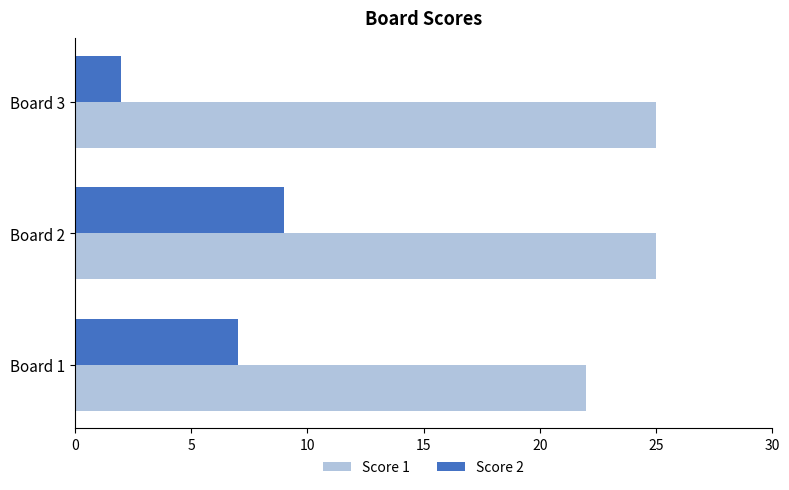

Which series has the largest total across all categories?

Score 1